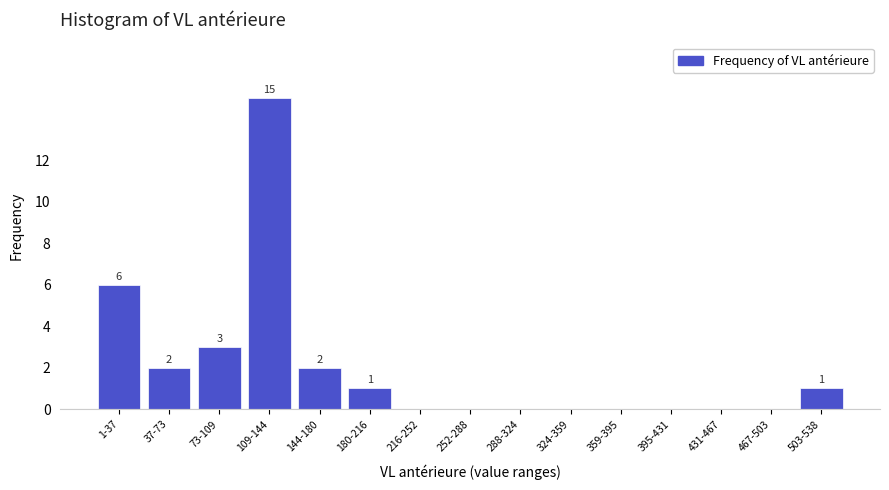

Reading right to left, transcribe all the data shown in this chart.

503-538=1	467-503=0	431-467=0	395-431=0	359-395=0	324-359=0	288-324=0	252-288=0	216-252=0	180-216=1	144-180=2	109-144=15	73-109=3	37-73=2	1-37=6